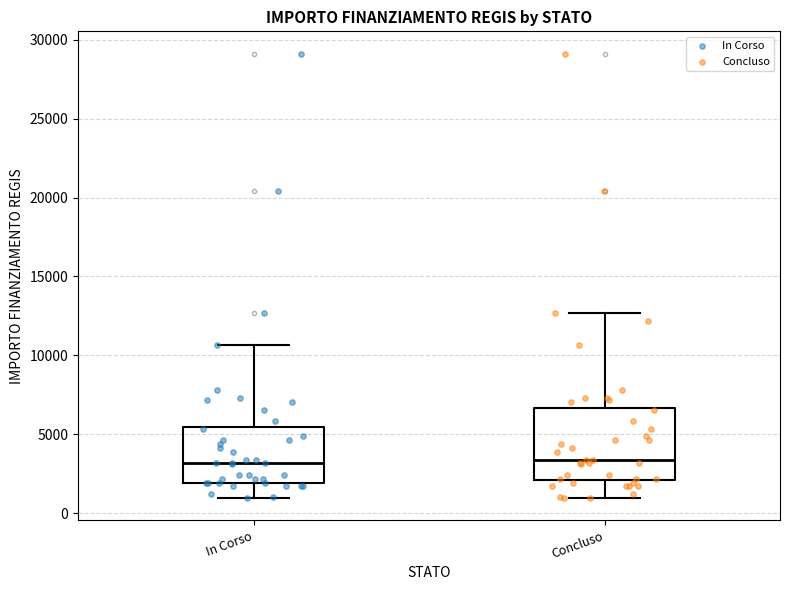

Where does the upper whisker of the box for In Corso end on the y-axis? The values are not printed on the chart, so give them approximately, as read against the axis.

10500